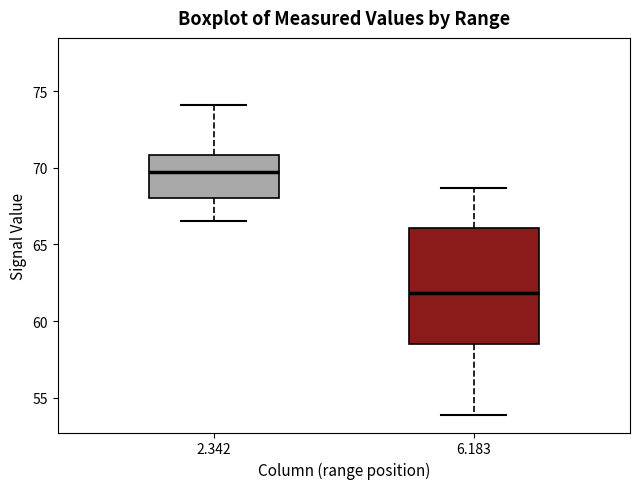

Which box is the tallest, from its lower edge to its upper edge?

6.183